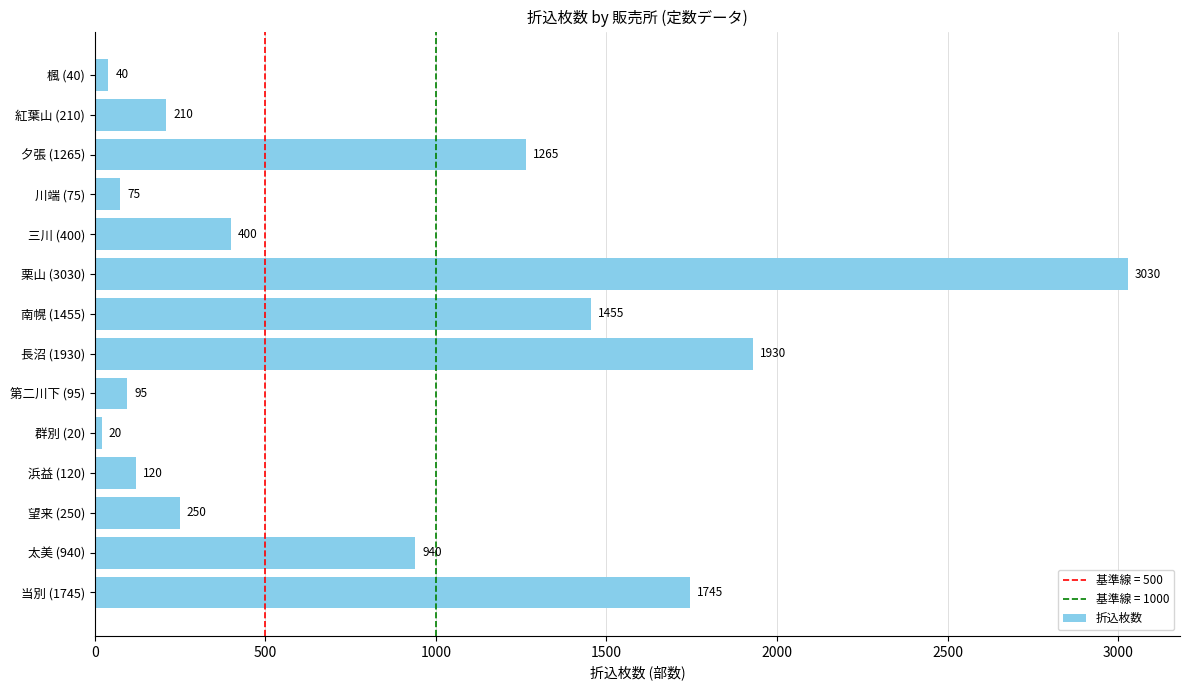

True or false: the data shows 120 at 浜益 (120).

True